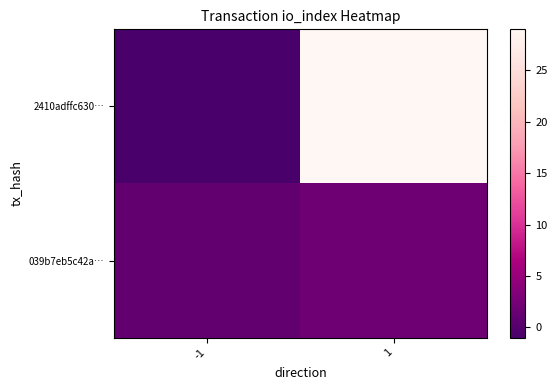

Reading right to left, transcribe all the data shown in this chart.

2410adffc630…: 1=29	-1=-1
039b7eb5c42a…: 1=2	-1=1